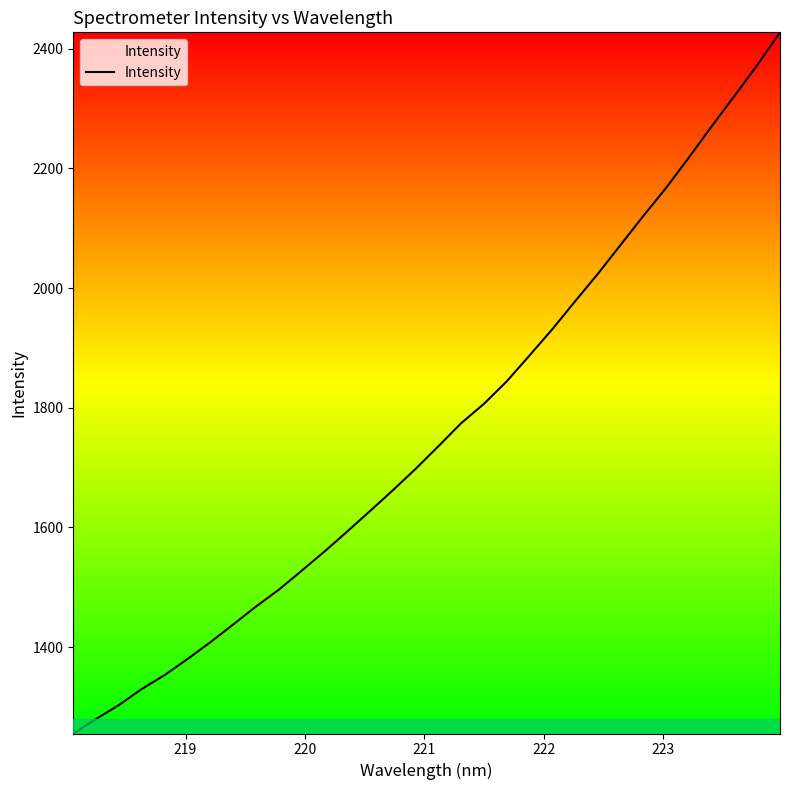

What is the difference between the maximum and minimum values?

1172.0